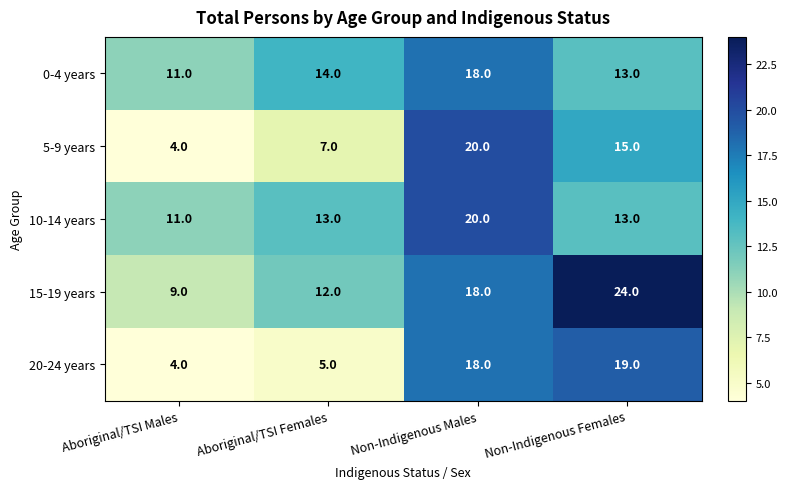

Where is 5-9 years nearest to the value 12?

Non-Indigenous Females